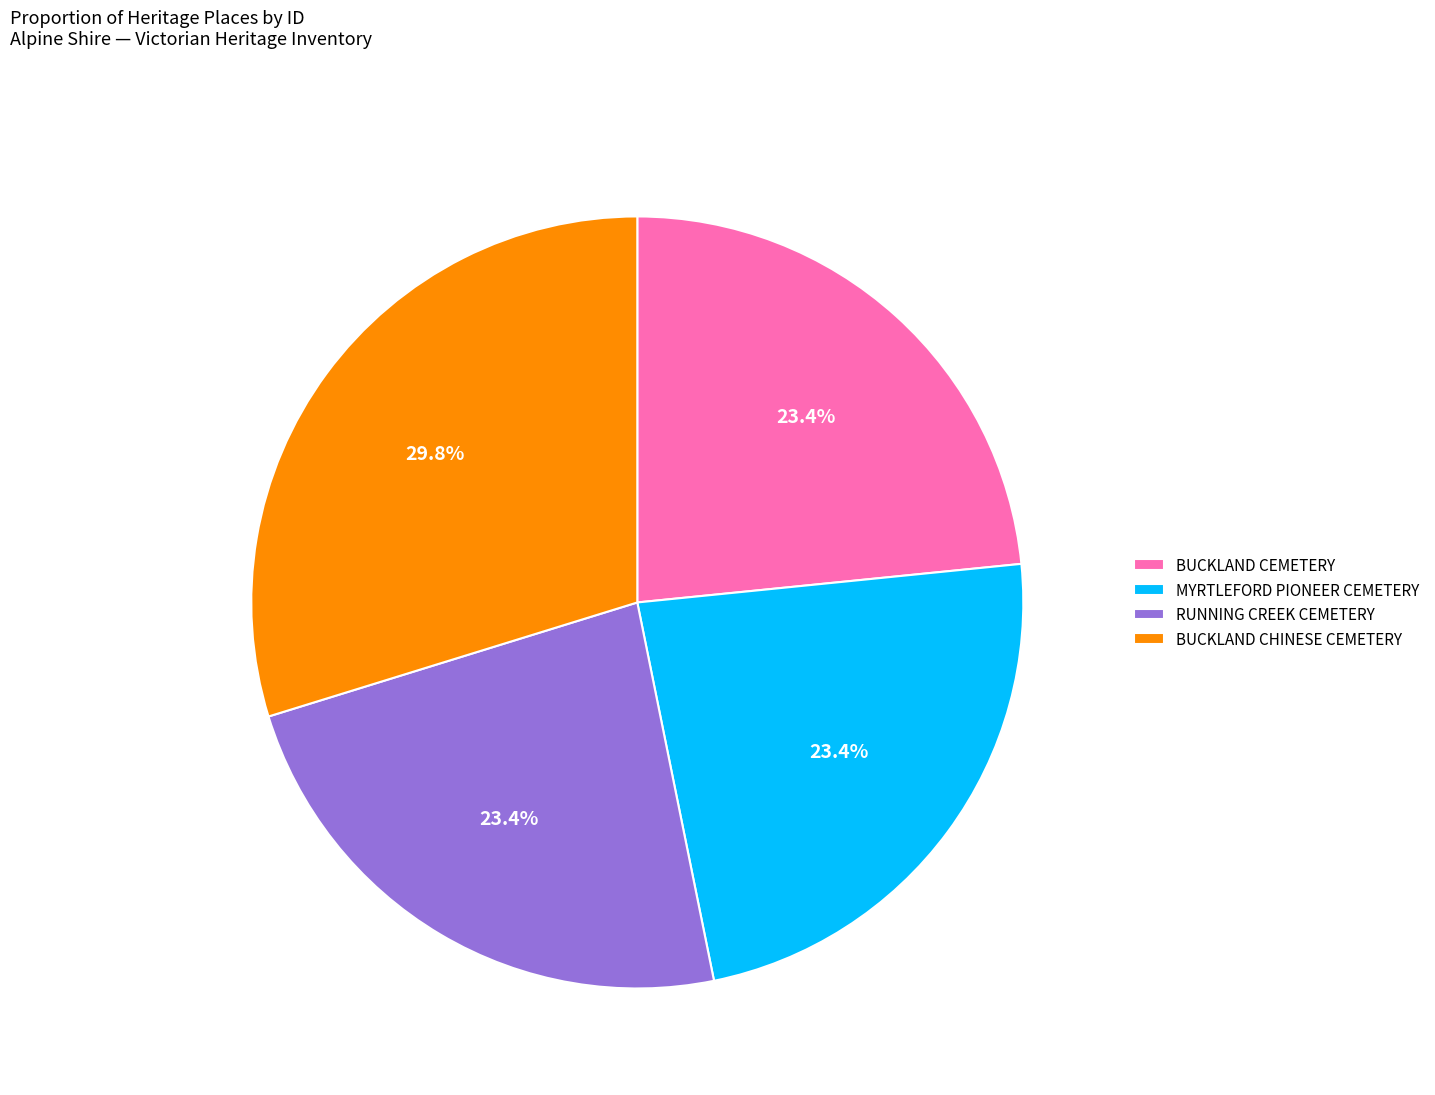

How many slices are in this pie chart?

4